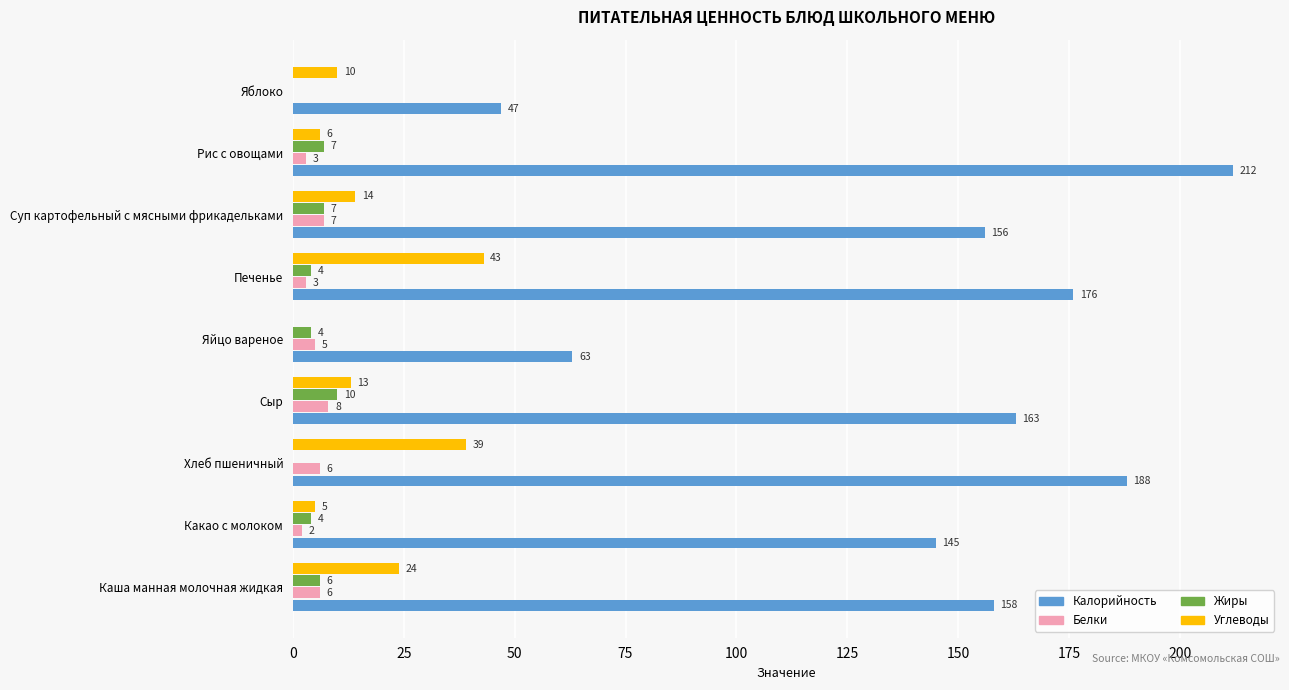

Where is Углеводы nearest to the value 21?

Каша манная молочная жидкая